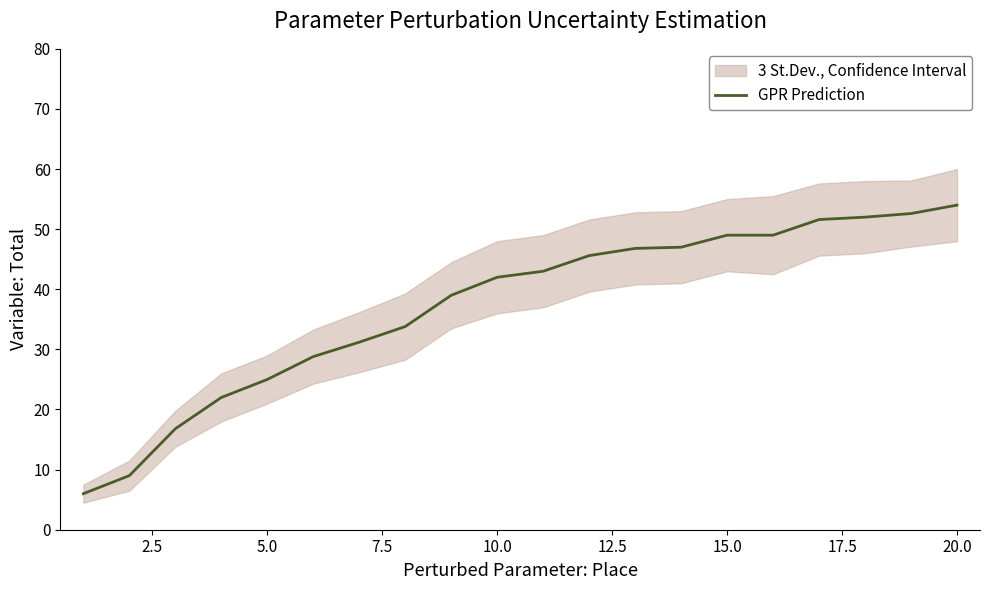

True or false: GPR Prediction has a value of 61.8 at 10.0.

False